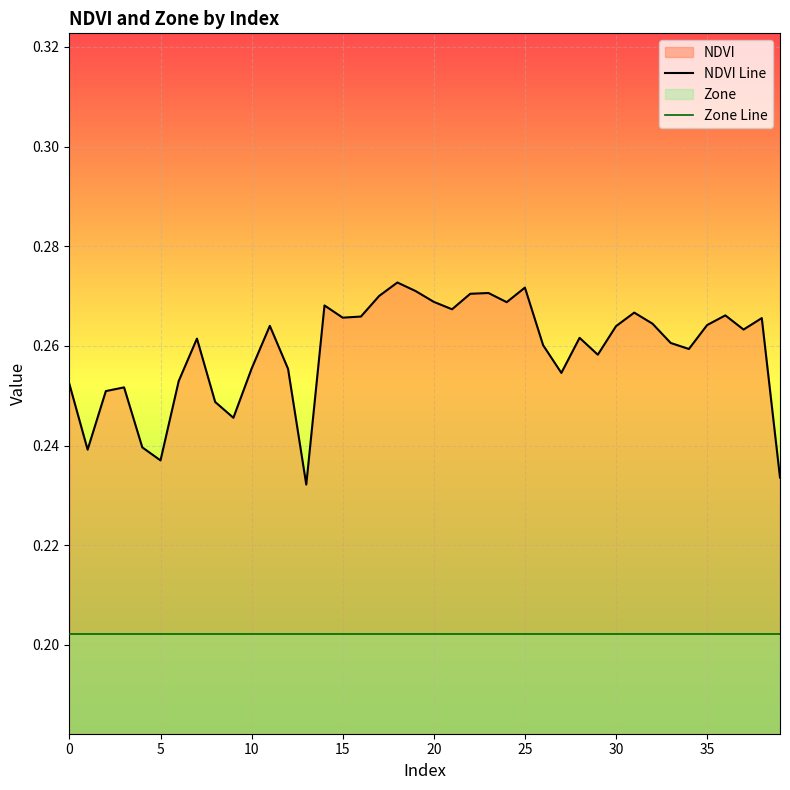

How many distinct data groups are displayed?

2